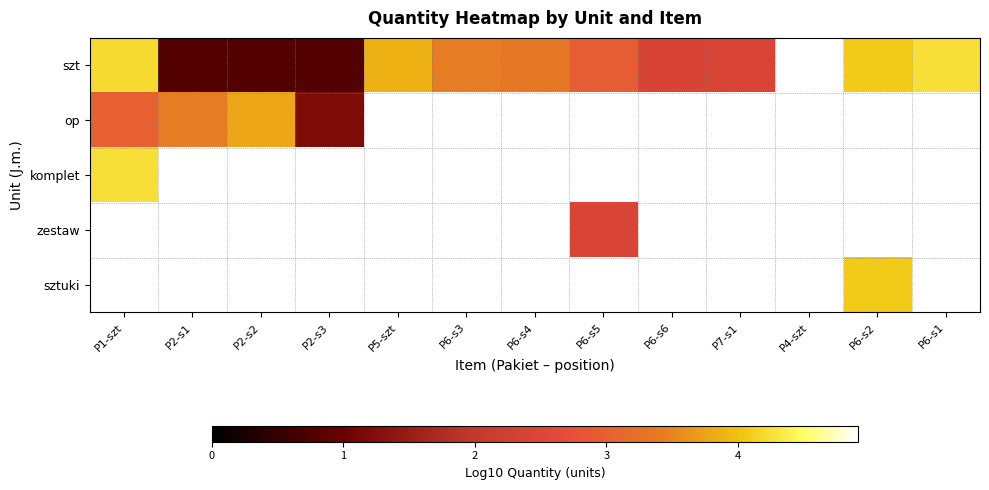

Where is szt nearest to the value 2?

P6-s6